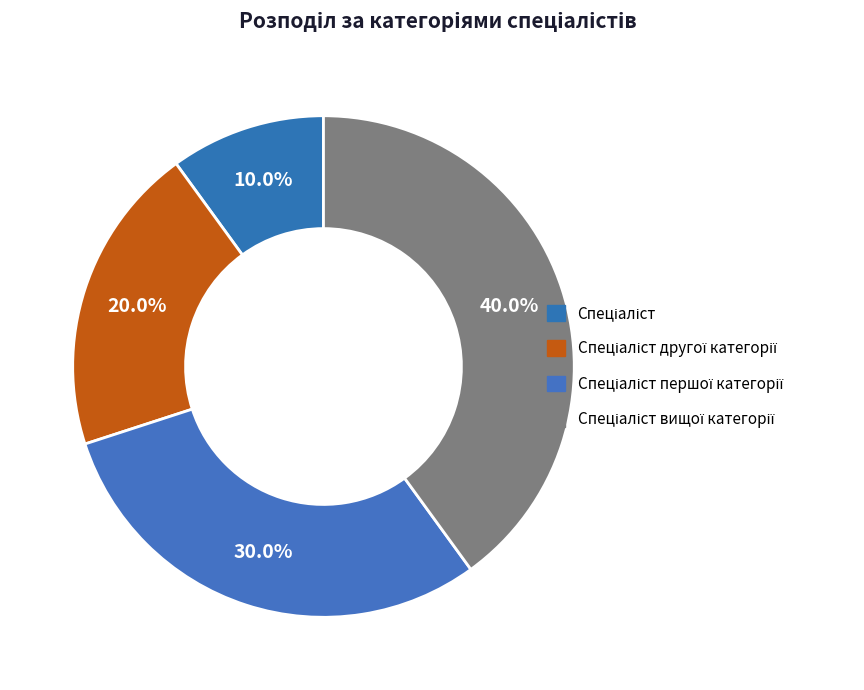

True or false: Спеціаліст вищої категорії accounts for 40% of the total.

True